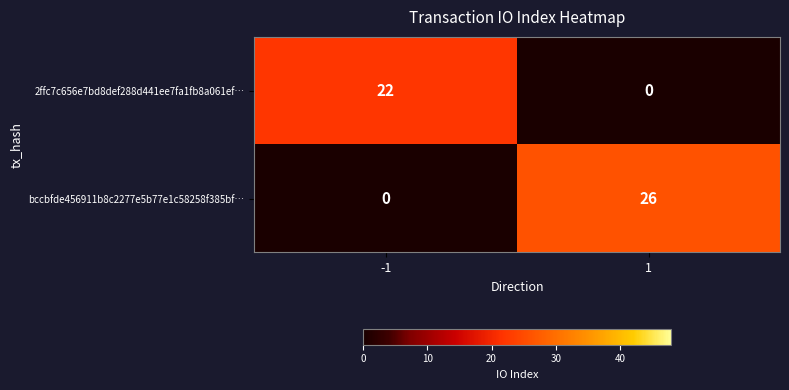

How many distinct data groups are displayed?

2